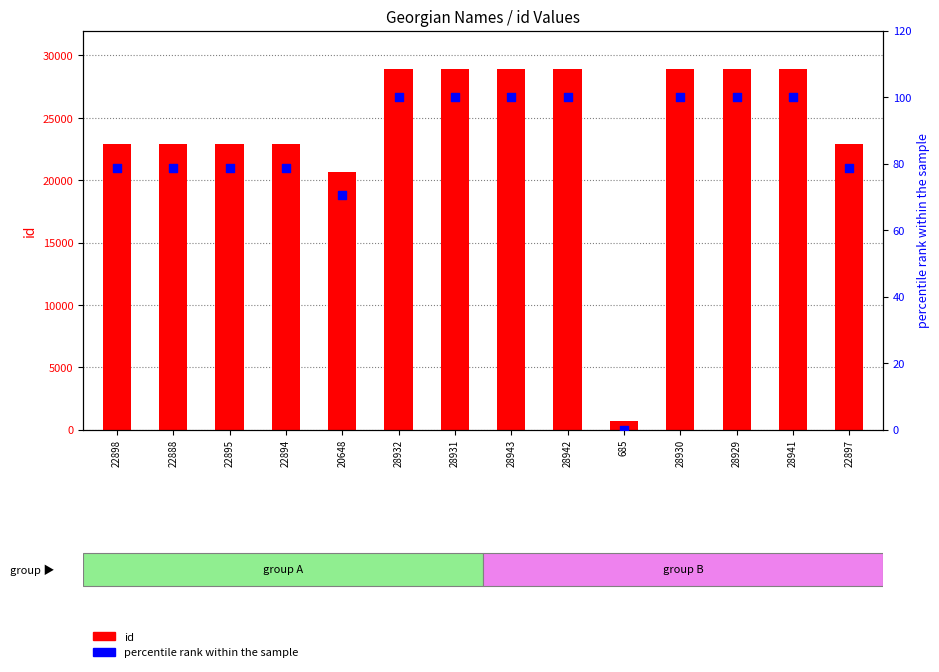

What are all the series names shown in the legend?

id, percentile rank within the sample